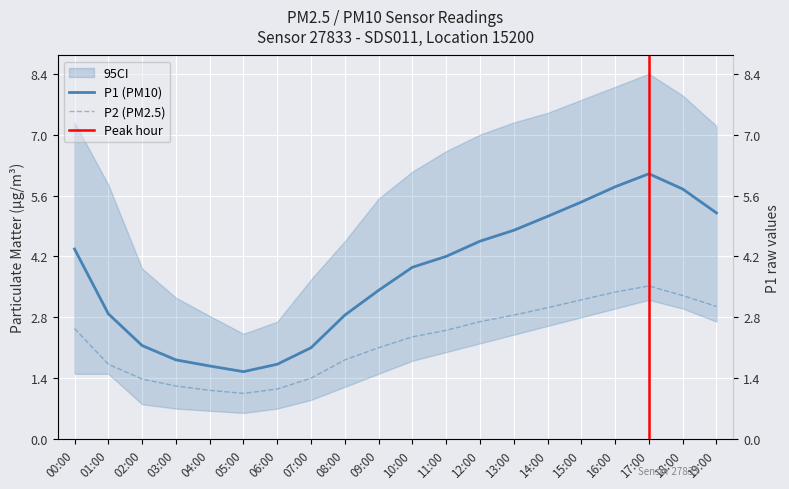

What is the label of the 20th point from the left?

19:00